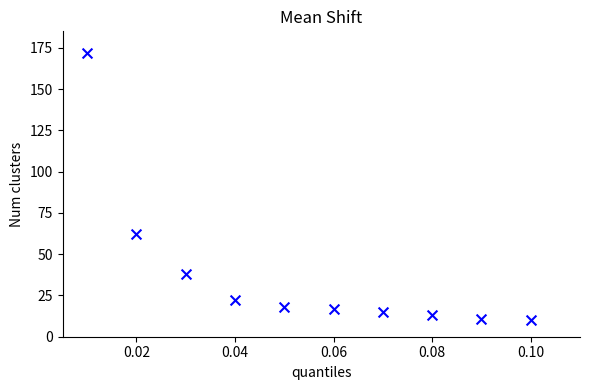

What is the average Y value?

38